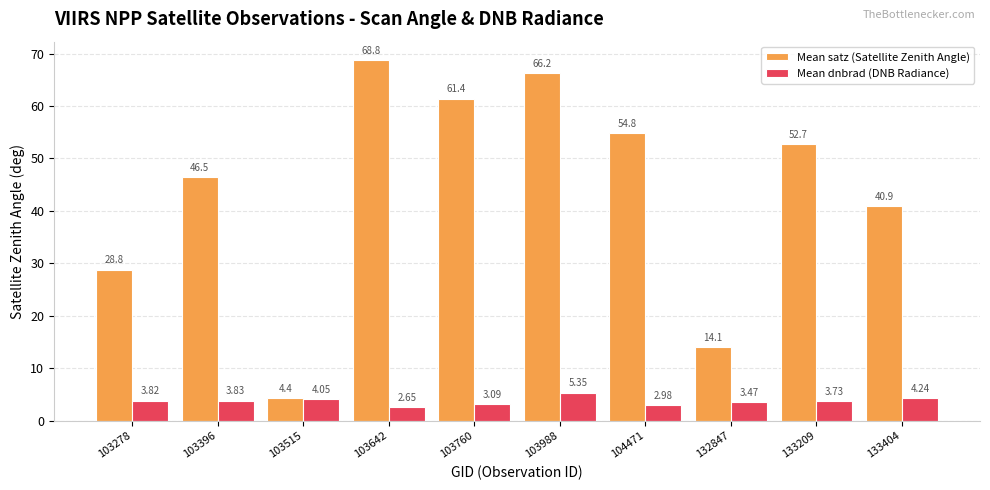

Which series changed the most between 103396 and 133209?

Mean satz (Satellite Zenith Angle)